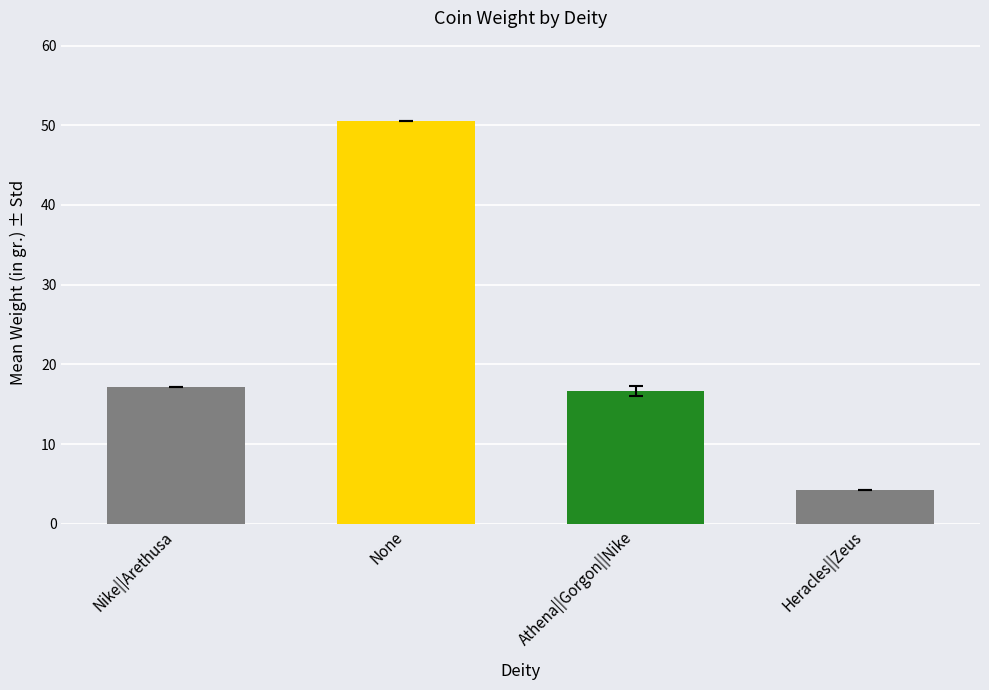

Which category has the lowest value across all series?

Heracles||Zeus